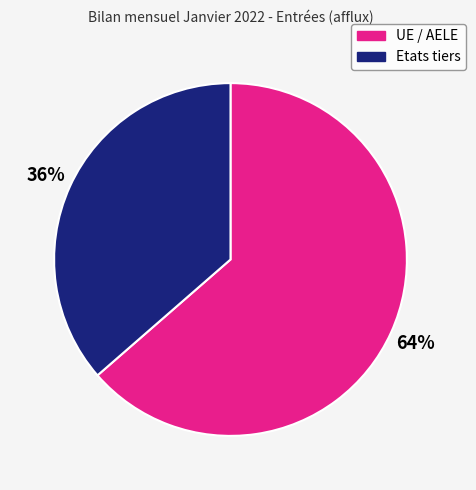

To the nearest percent, what is the average slice percentage?

50%